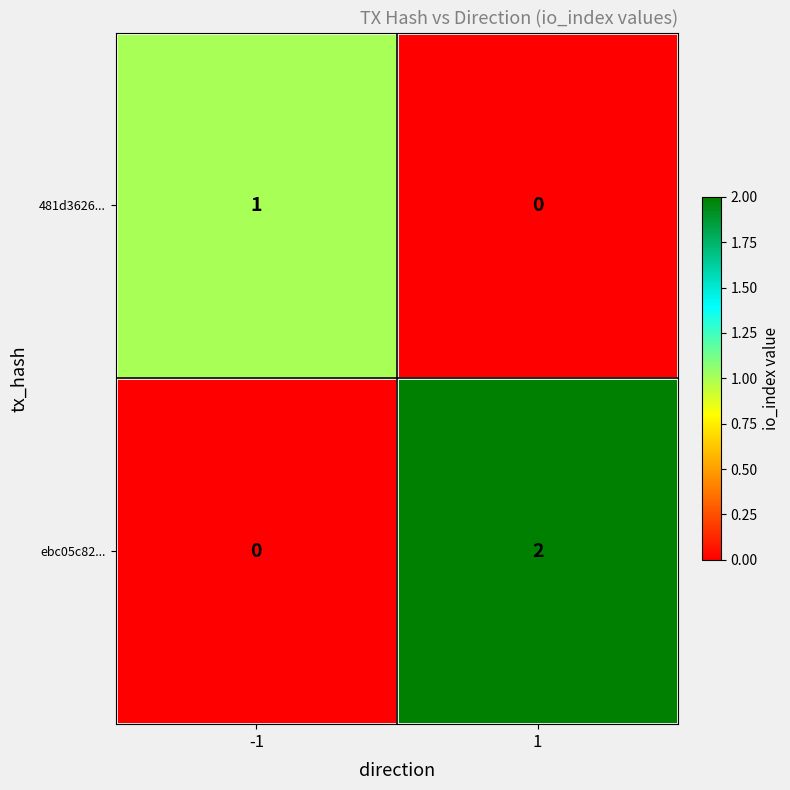

Which series has the largest range (max minus min)?

ebc05c82...